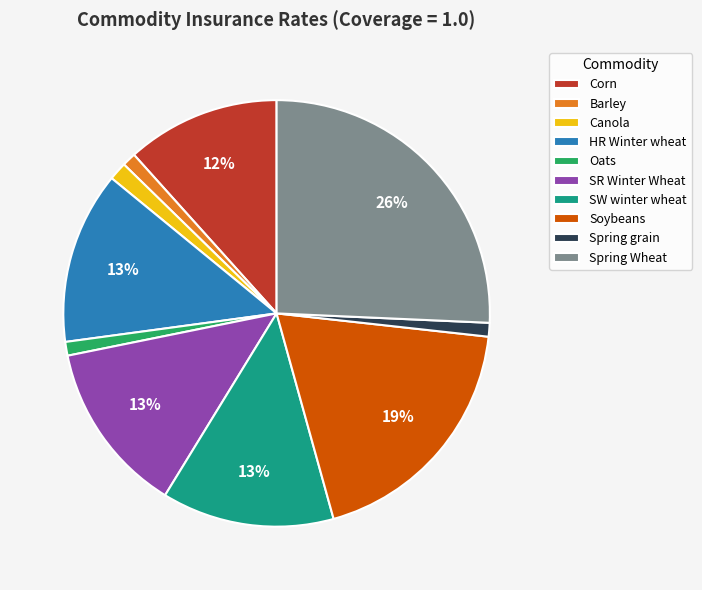

To the nearest percent, what is the difference between the largest and smallest slice percentages?

25%